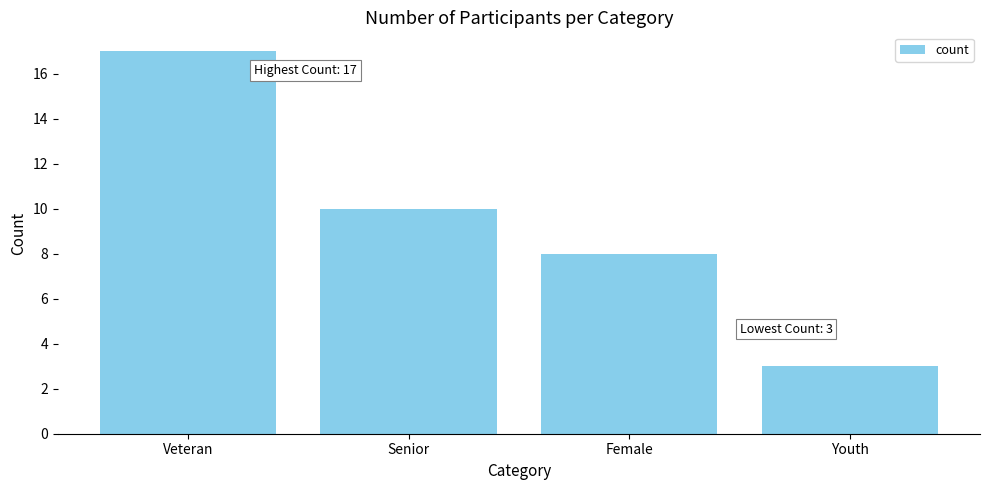

Reading left to right, what are all the values shown in this chart?

Veteran=17	Senior=10	Female=8	Youth=3